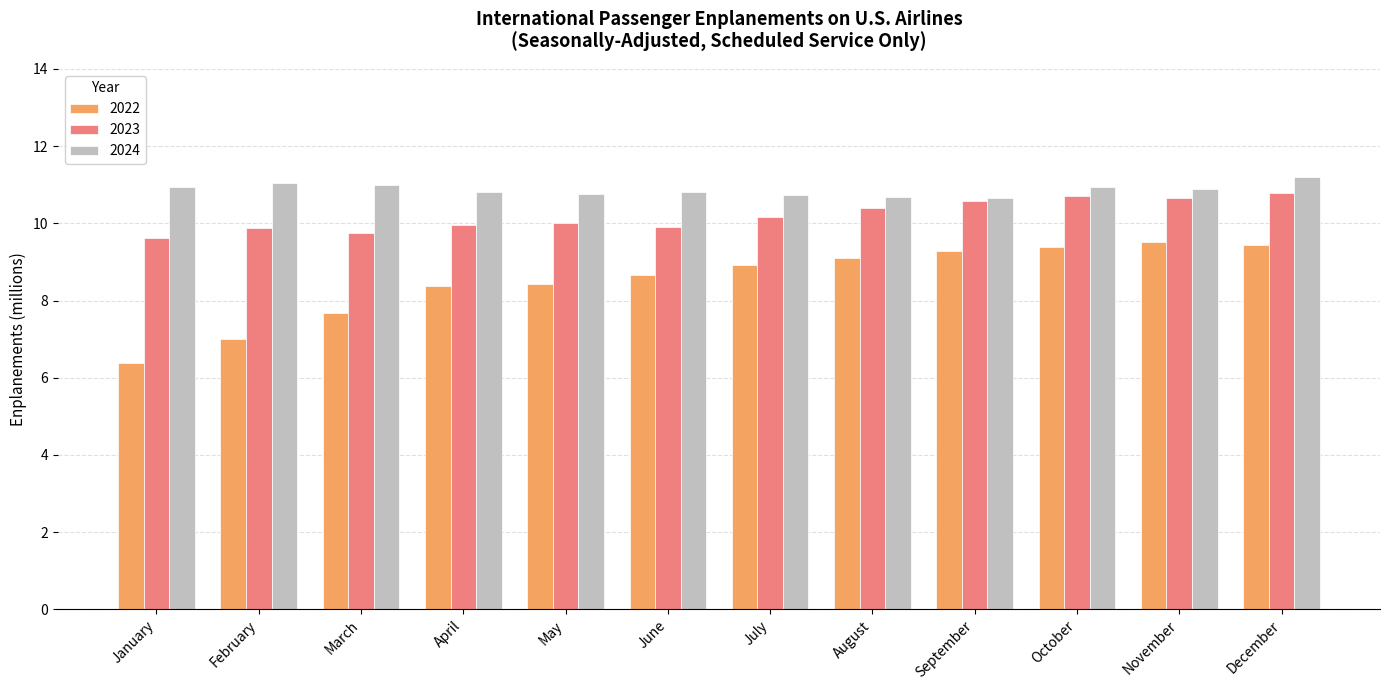

What are all the series names shown in the legend?

2022, 2023, 2024